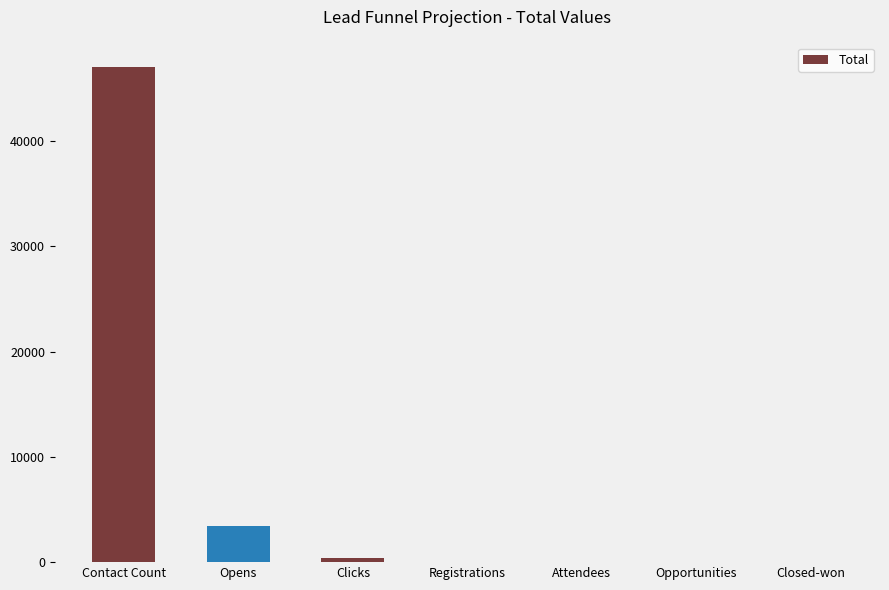

At which category does the chart reach its peak across all series?

Contact Count